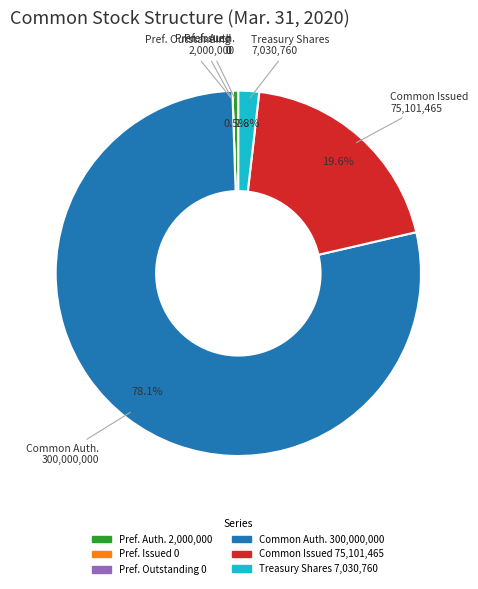

Does any single category account for the majority?

Yes